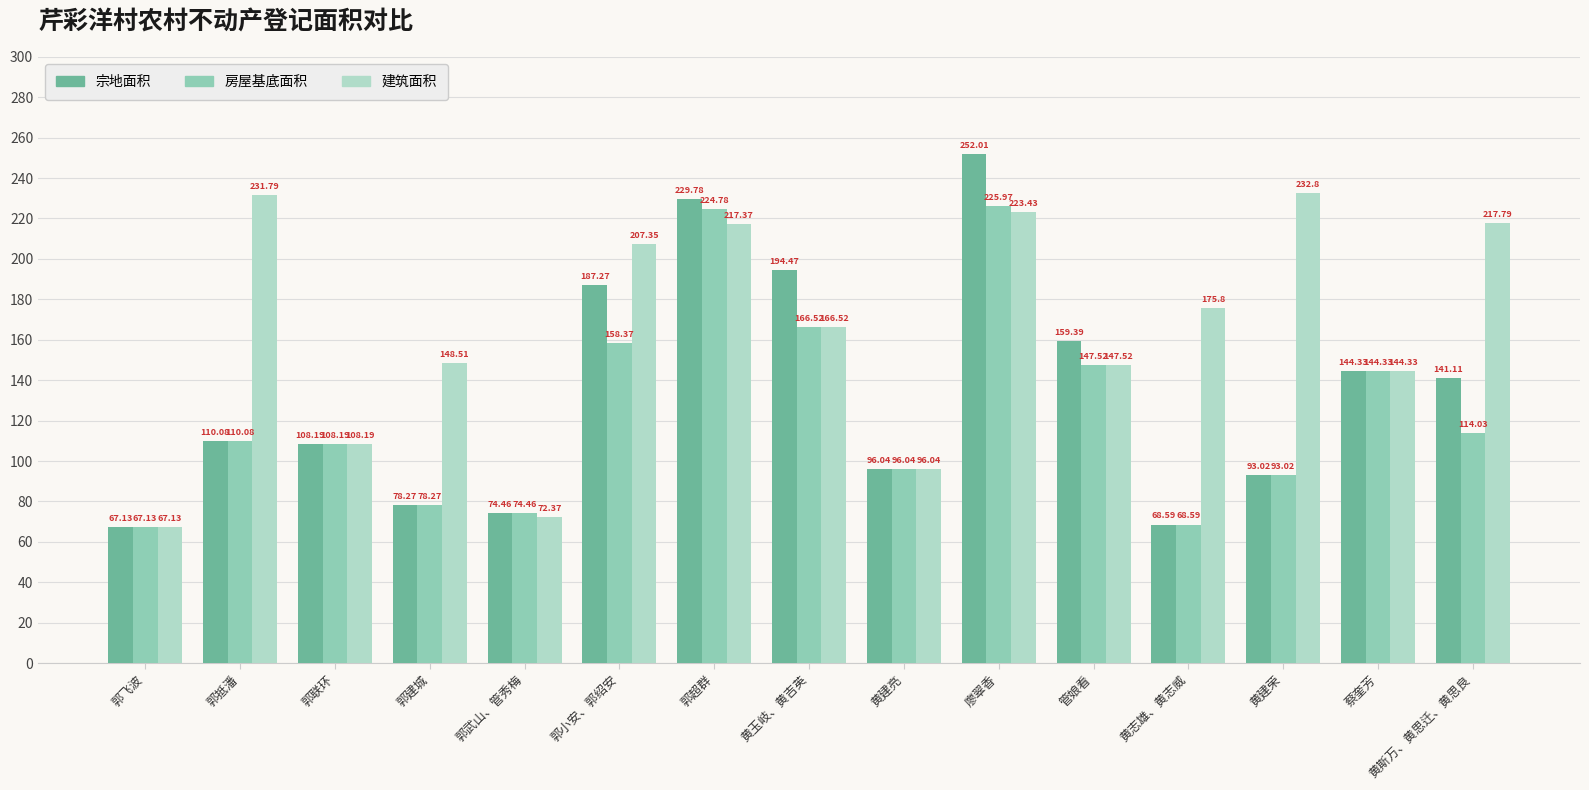

How many series are shown in this chart?

3